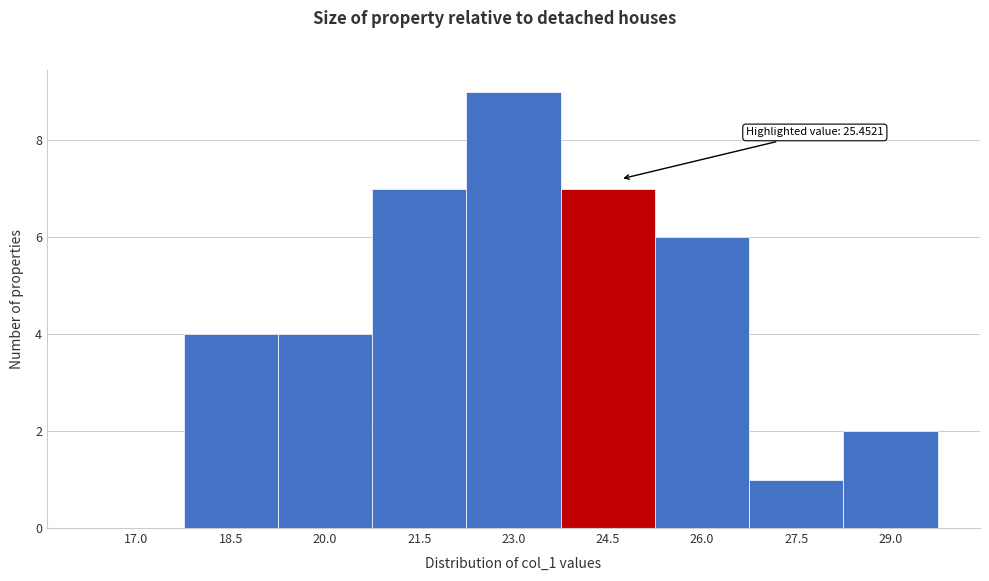

Reading left to right, transcribe all the data shown in this chart.

17.0=0	18.5=4	20.0=4	21.5=7	23.0=9	24.5=7	26.0=6	27.5=1	29.0=2